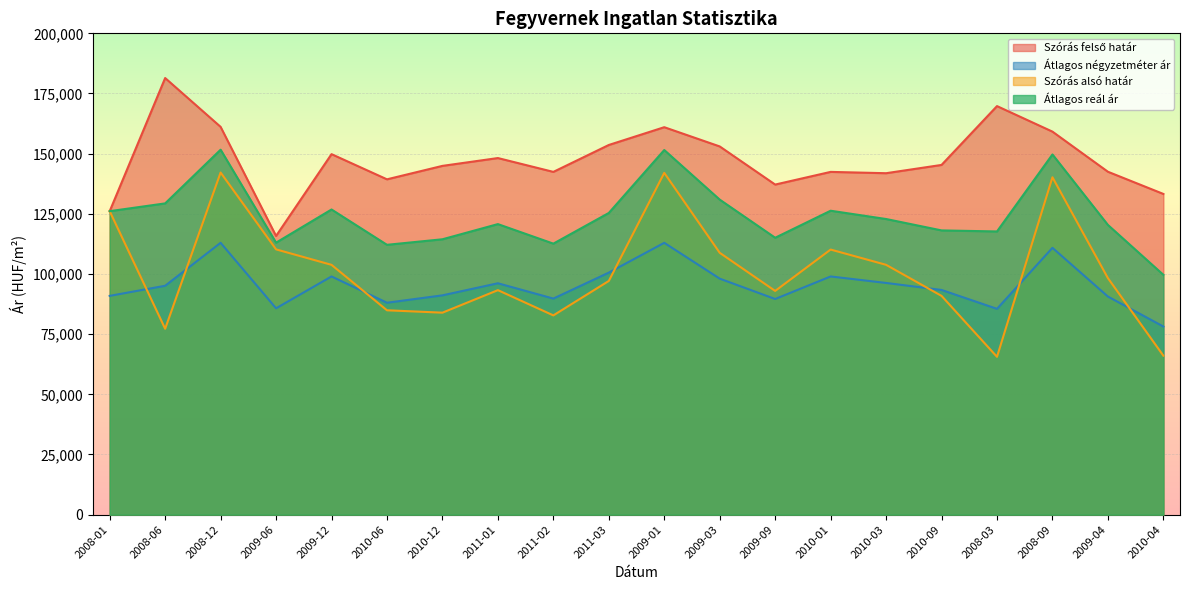

The Szórás alsó határ series shows 126104 at 2008-01. True or false?

True